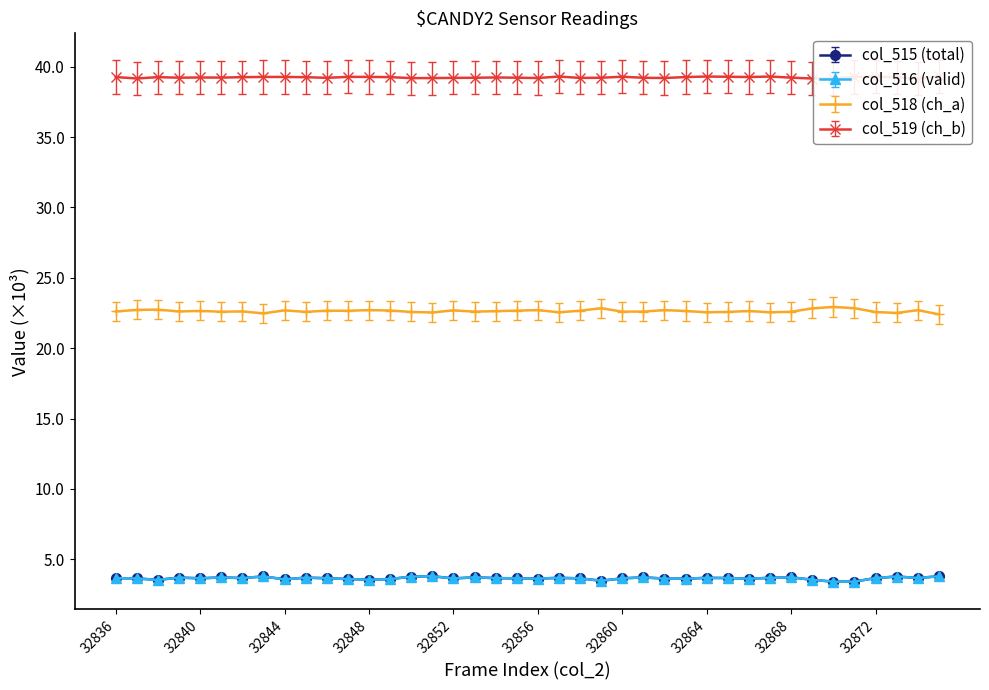

True or false: col_519 and col_518 cross at least once.

False